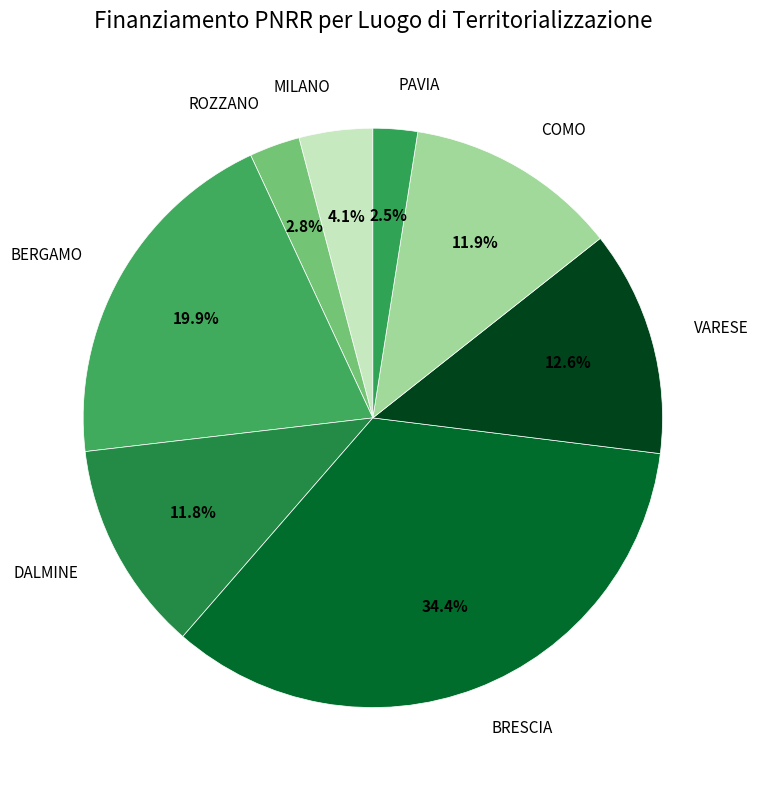

Does VARESE account for over 50% of the chart?

No